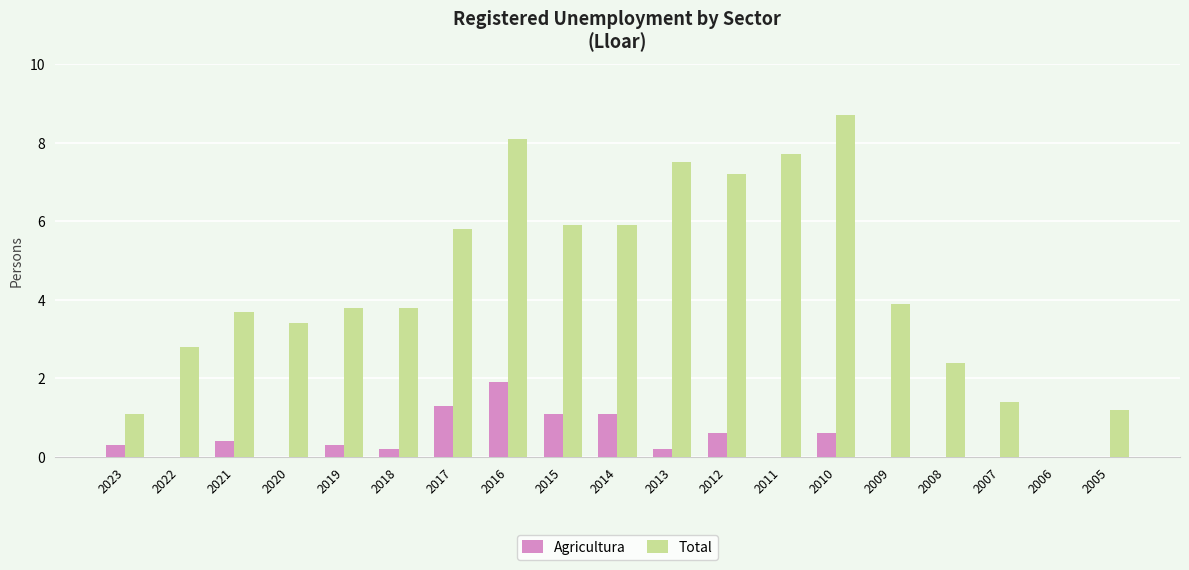

Reading left to right, extract all data points from this chart.

Agricultura: 0.3	0.0	0.4	0.0	0.3	0.2	1.3	1.9	1.1	1.1	0.2	0.6	0.0	0.6	0.0	0.0	0.0	0.0	0.0
Total: 1.1	2.8	3.7	3.4	3.8	3.8	5.8	8.1	5.9	5.9	7.5	7.2	7.7	8.7	3.9	2.4	1.4	0.0	1.2